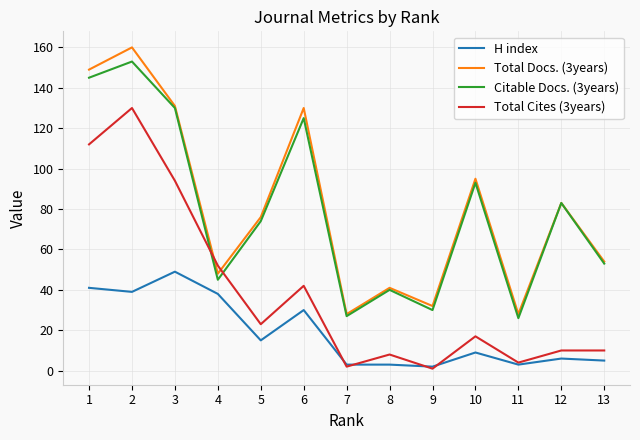

At which label is Citable Docs. (3years) closest to 89?

10